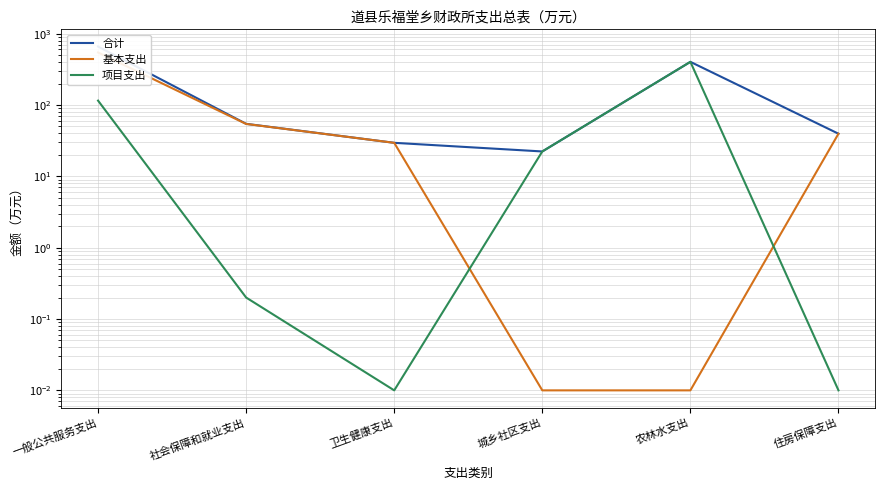

Between 农林水支出 and 住房保障支出, which series saw the biggest shift?

项目支出